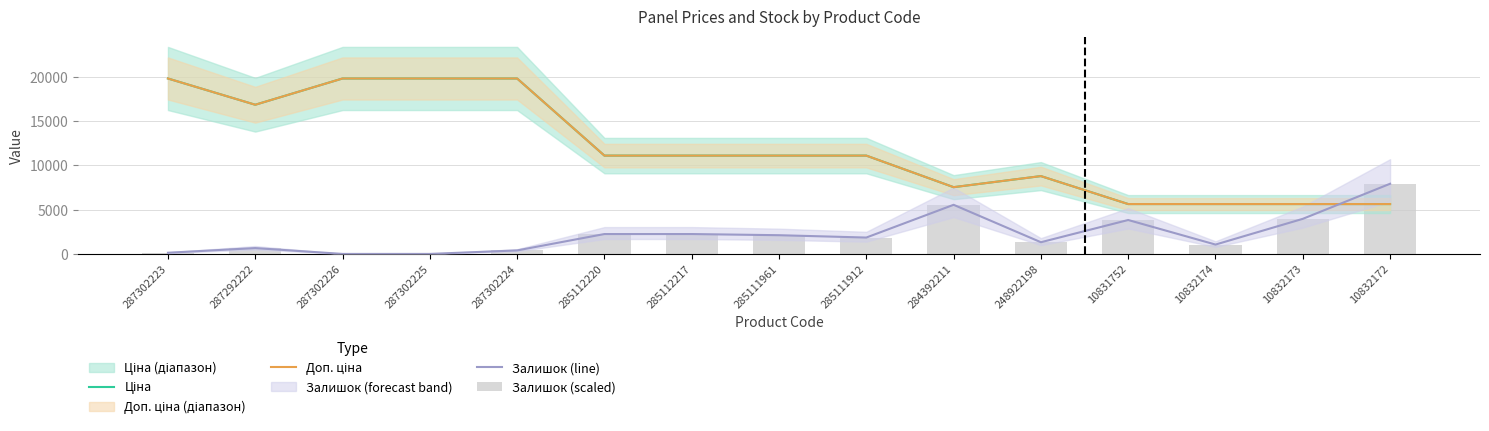

Which category has the lowest value in the Залишок (scaled) series?

287302226